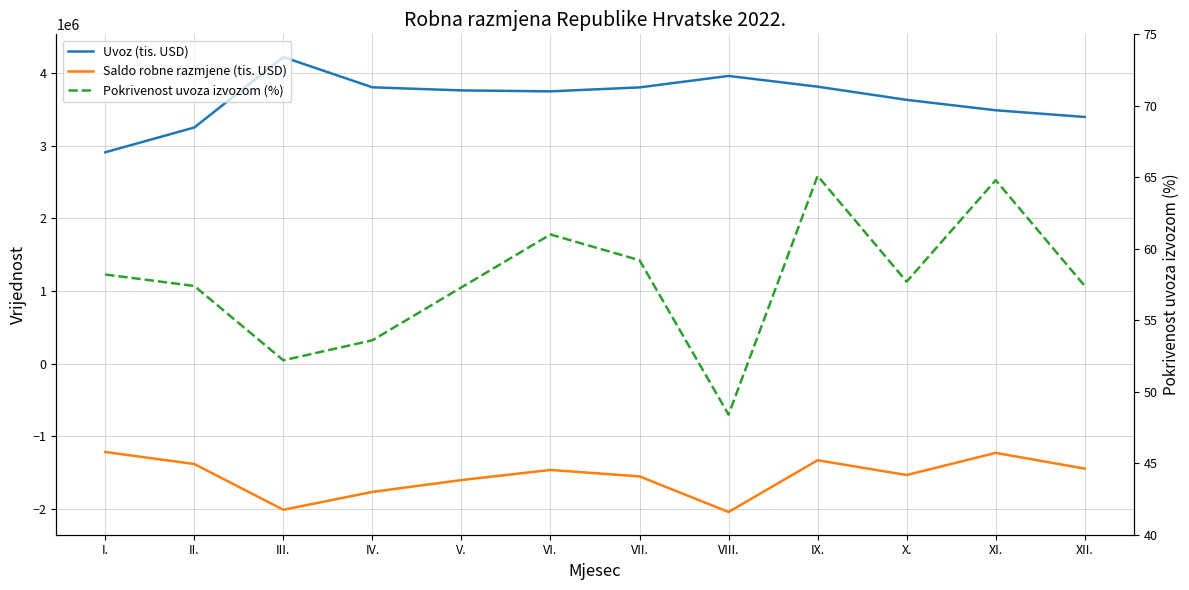

At which label is Saldo robne razmjene (tis. USD) closest to -1631556?

V.